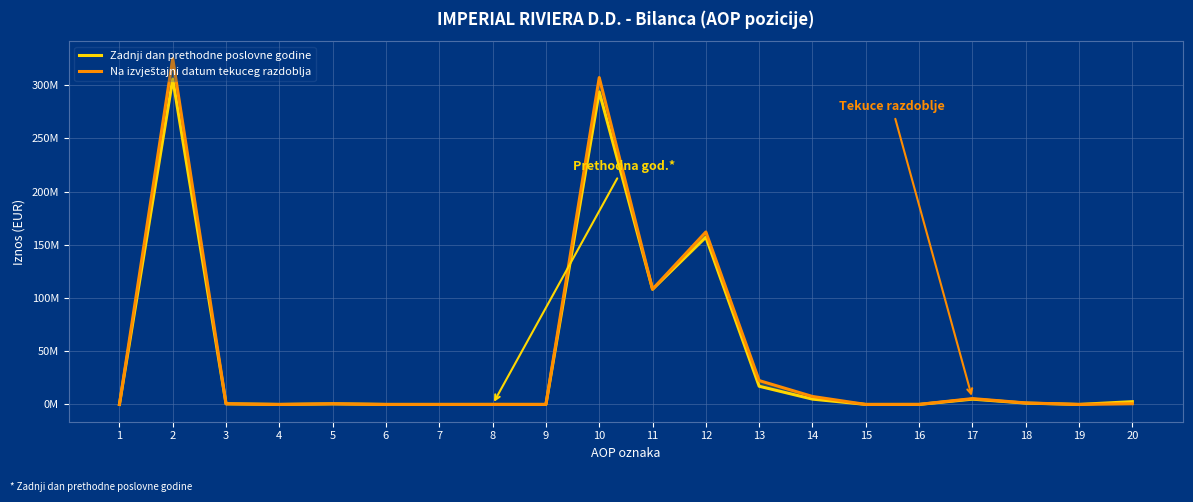

Which label corresponds to the largest value in the chart?

2